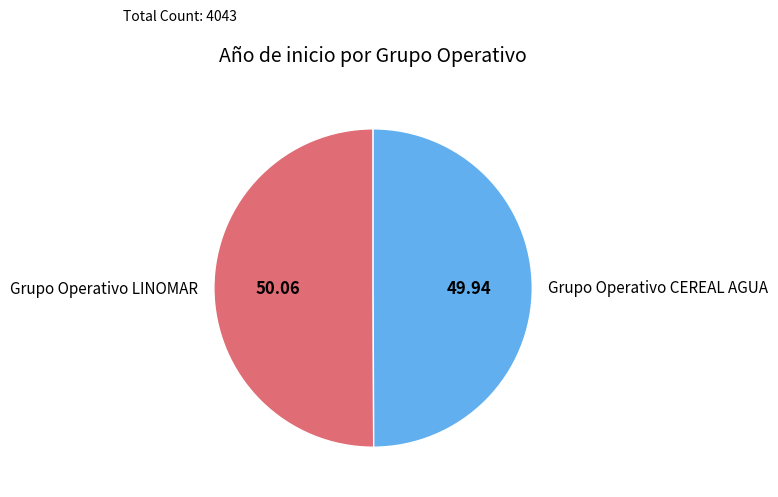

What is the ratio of the value at Grupo Operativo LINOMAR to the value at Grupo Operativo CEREAL AGUA?

1.0